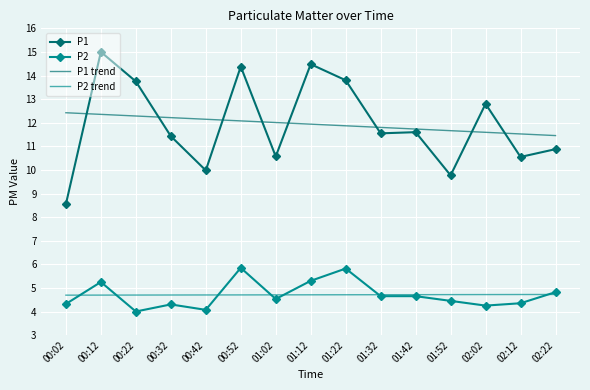

What is the highest value of the P2 trend series?

4.7